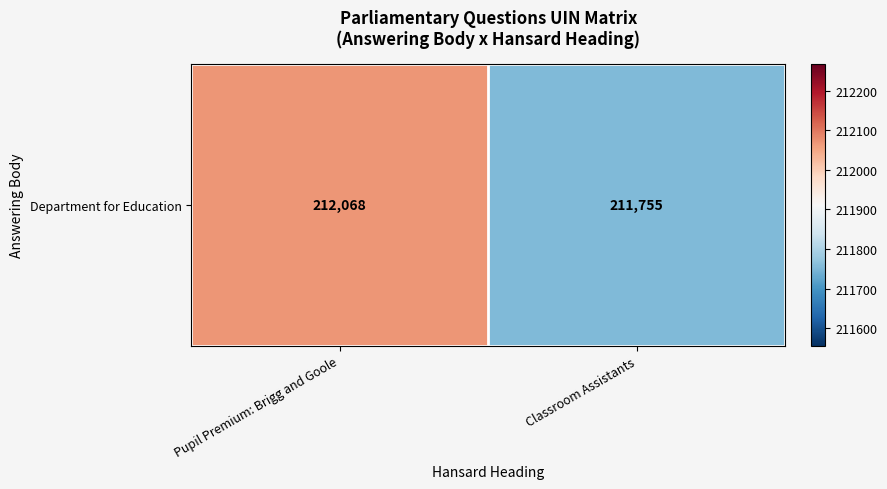

Where is the data nearest to the value 211911?

Classroom Assistants